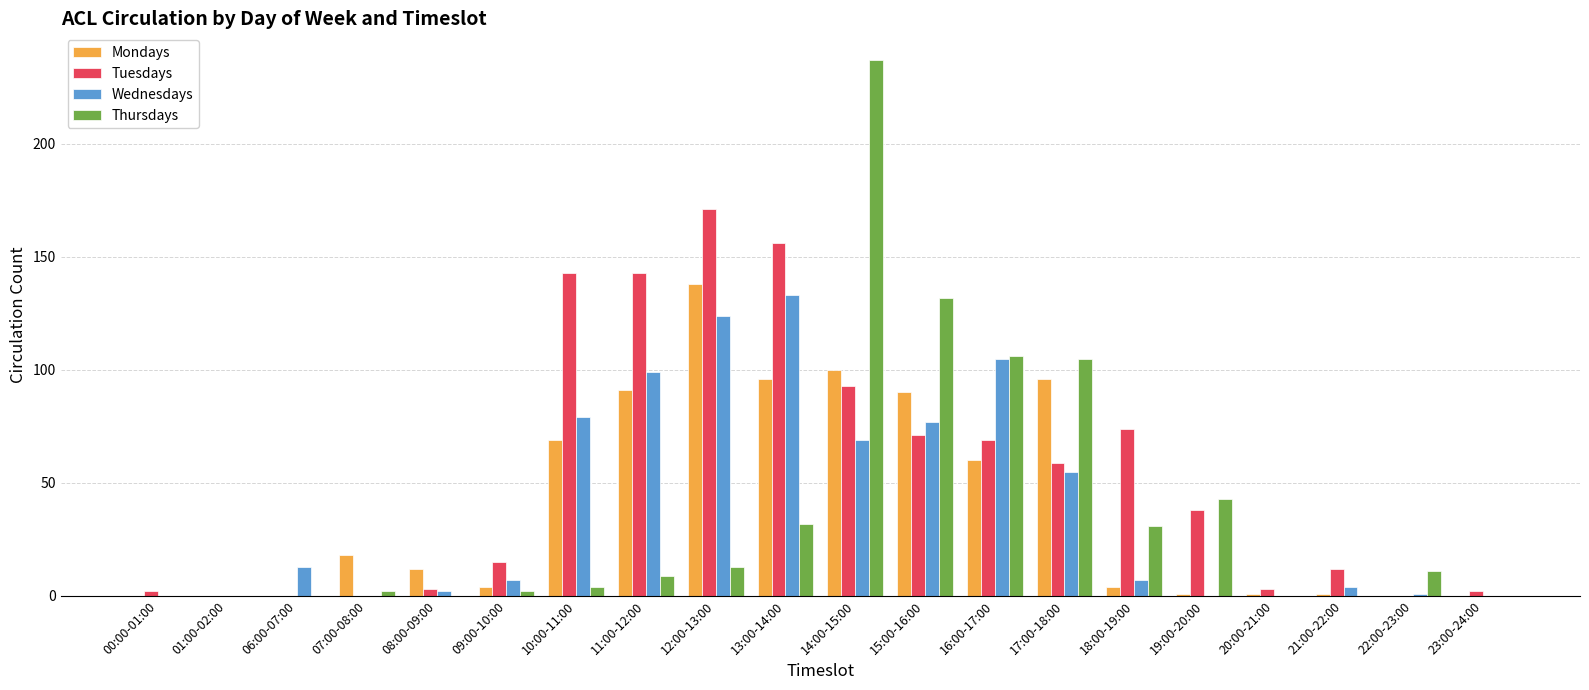

What is the difference between the Thursdays values at 16:00-17:00 and 10:00-11:00?

102